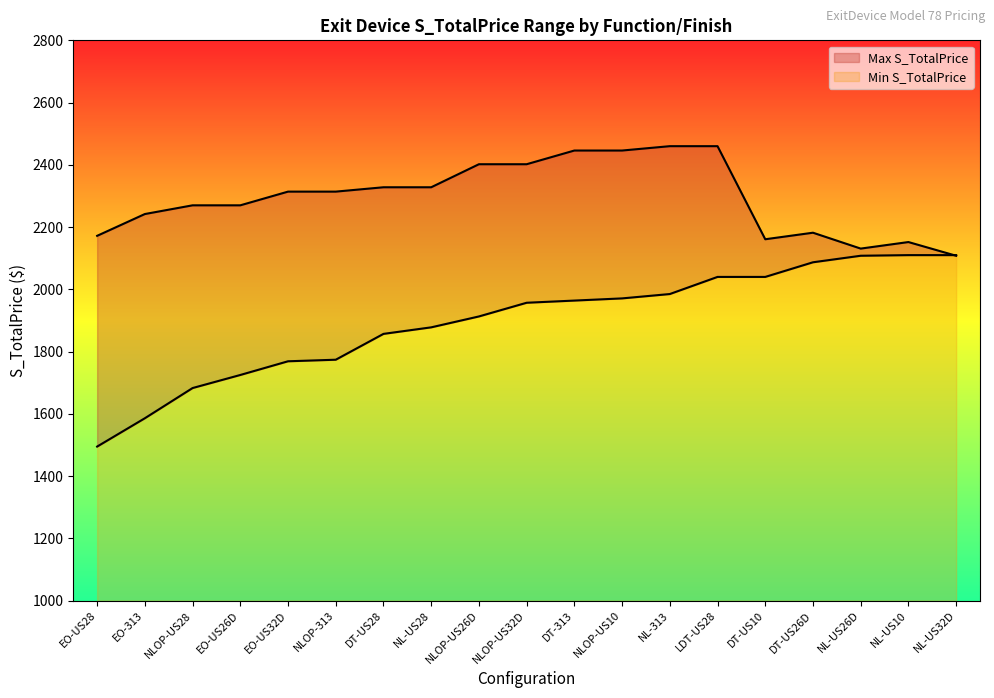

Which series has the largest range (max minus min)?

Min S_TotalPrice